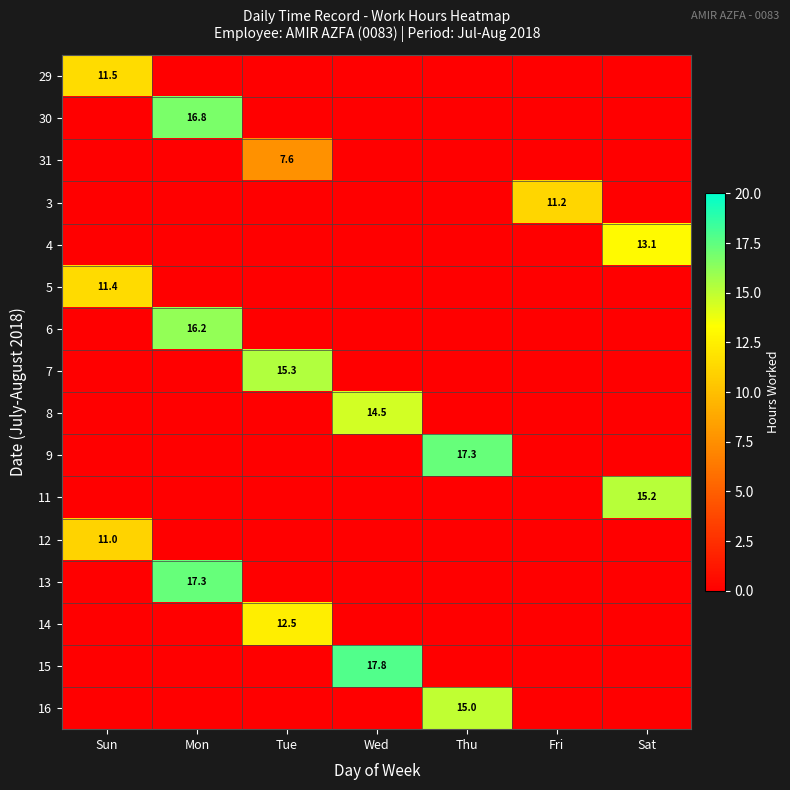

The value of 31 at Tue is 7.6. True or false?

True